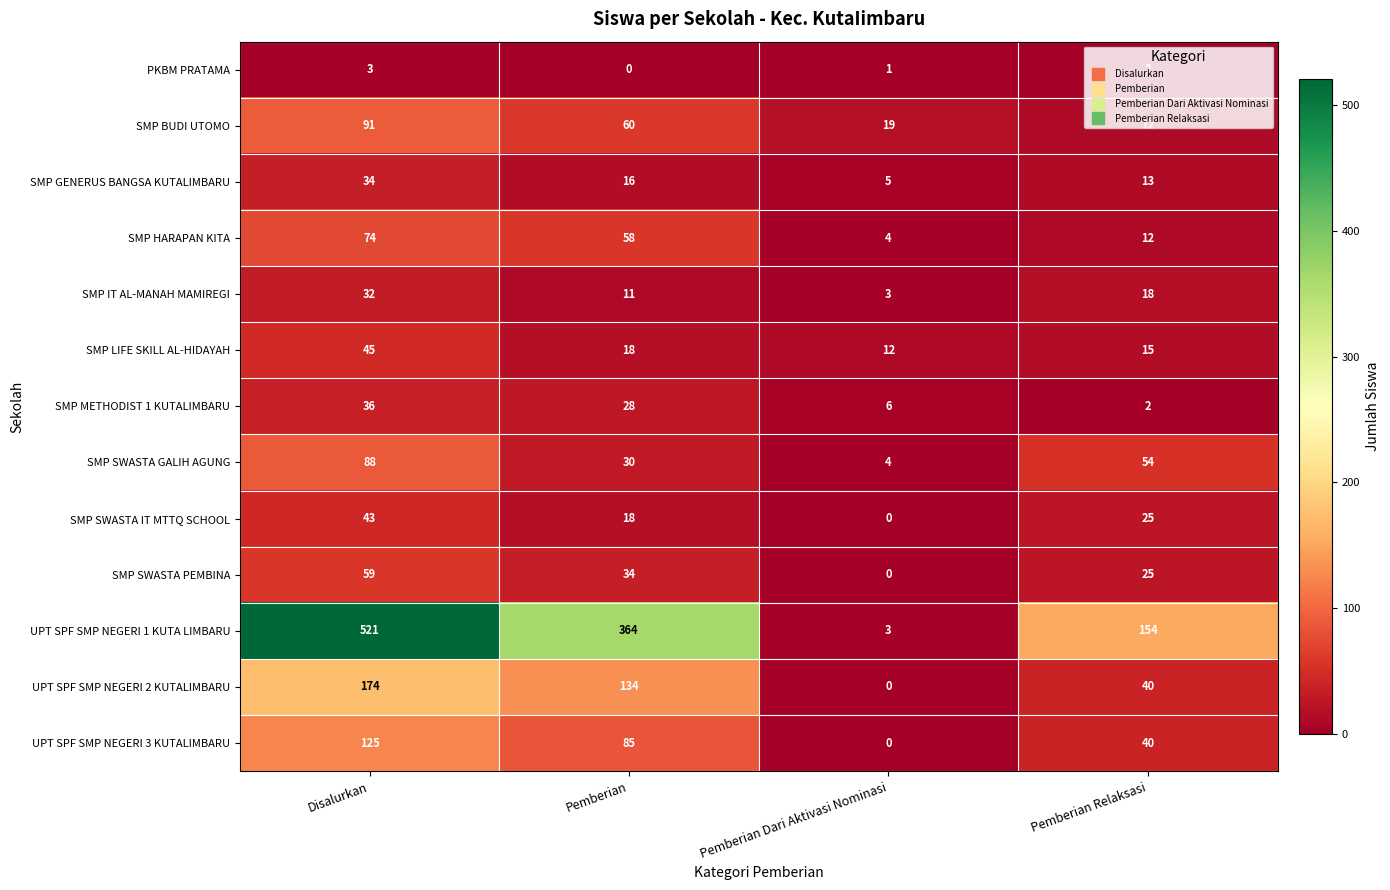

Which category has the highest value across all series?

Disalurkan